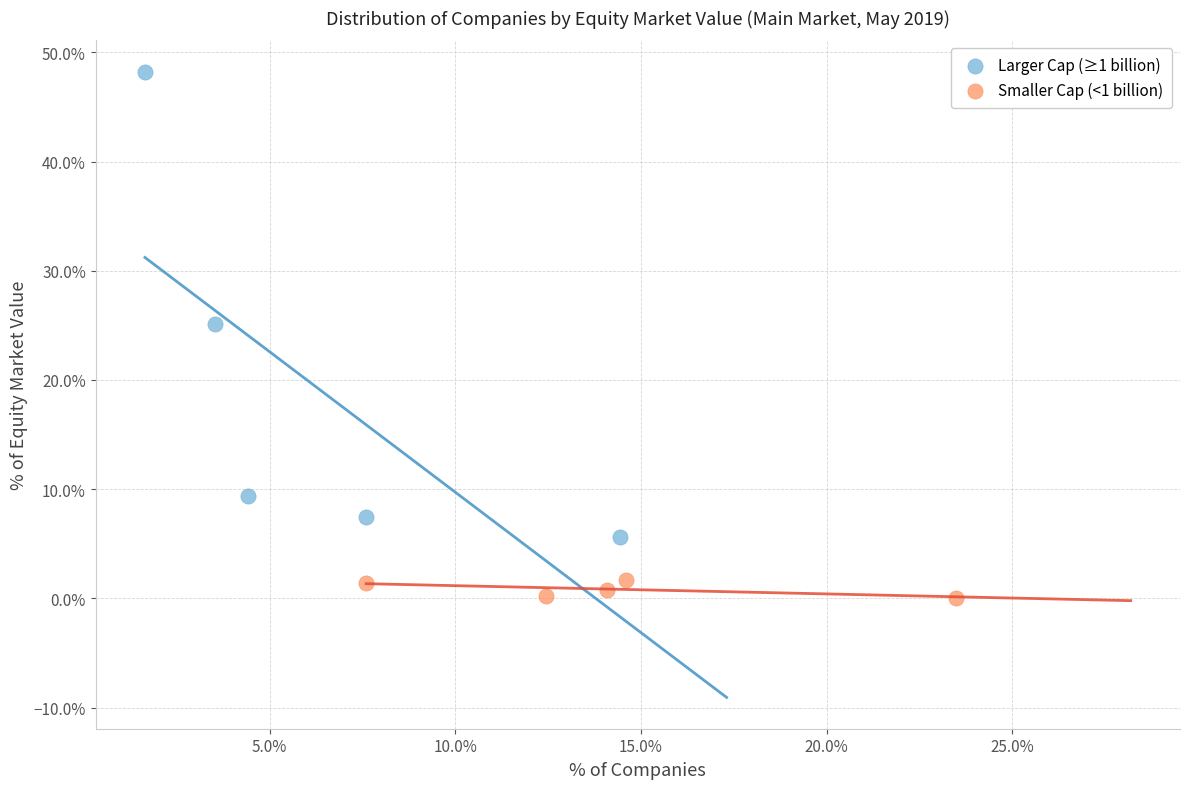

What are all the series names shown in the legend?

Larger Cap (≥1 billion), Smaller Cap (<1 billion)